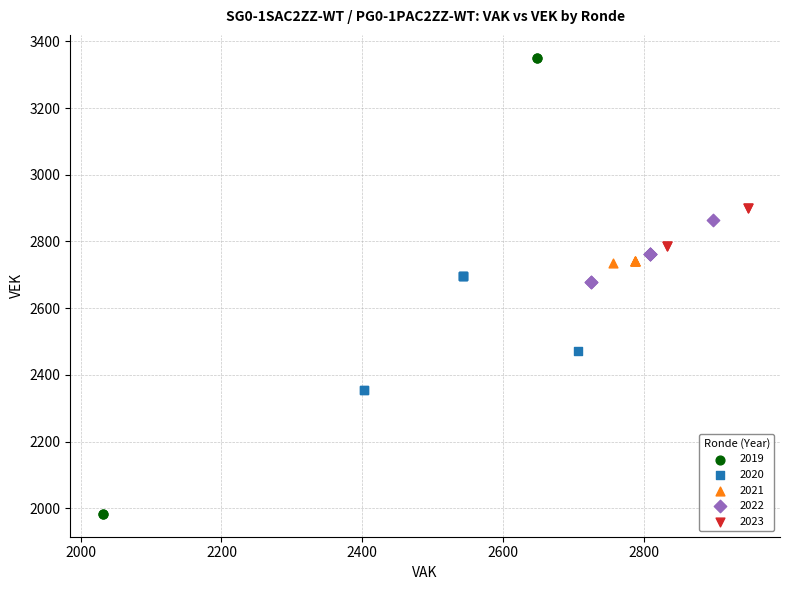

Which series contains the highest Y value?

2019